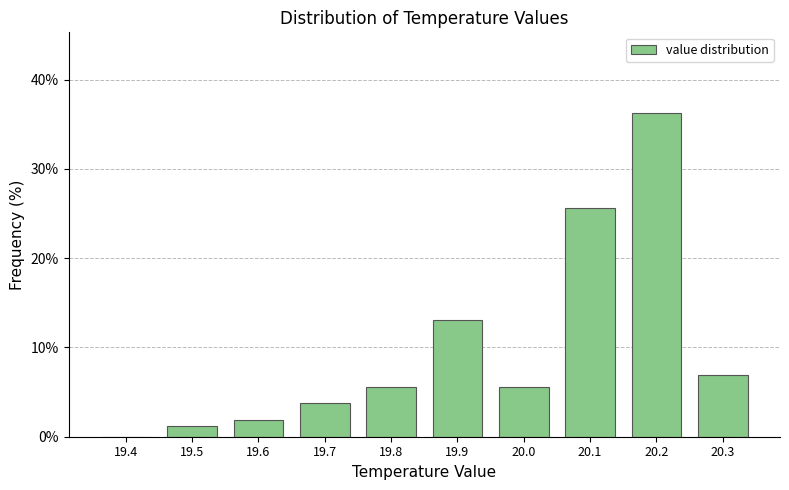

Between 20.0 and 19.6, which is larger?

20.0